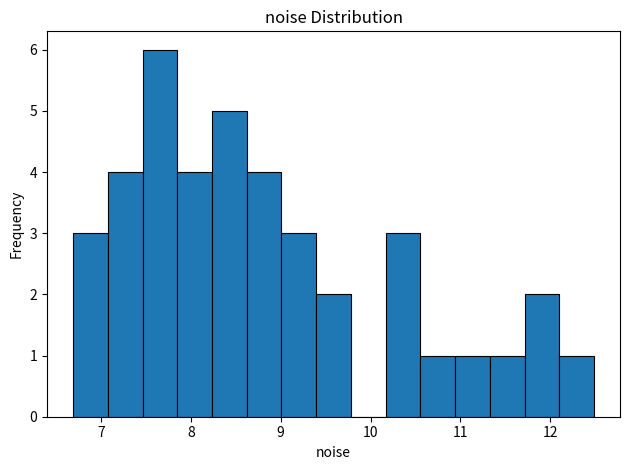

Around what value on the x-axis is the tallest bar? Give the approximate position of its centre, as read against the axis.

7.7